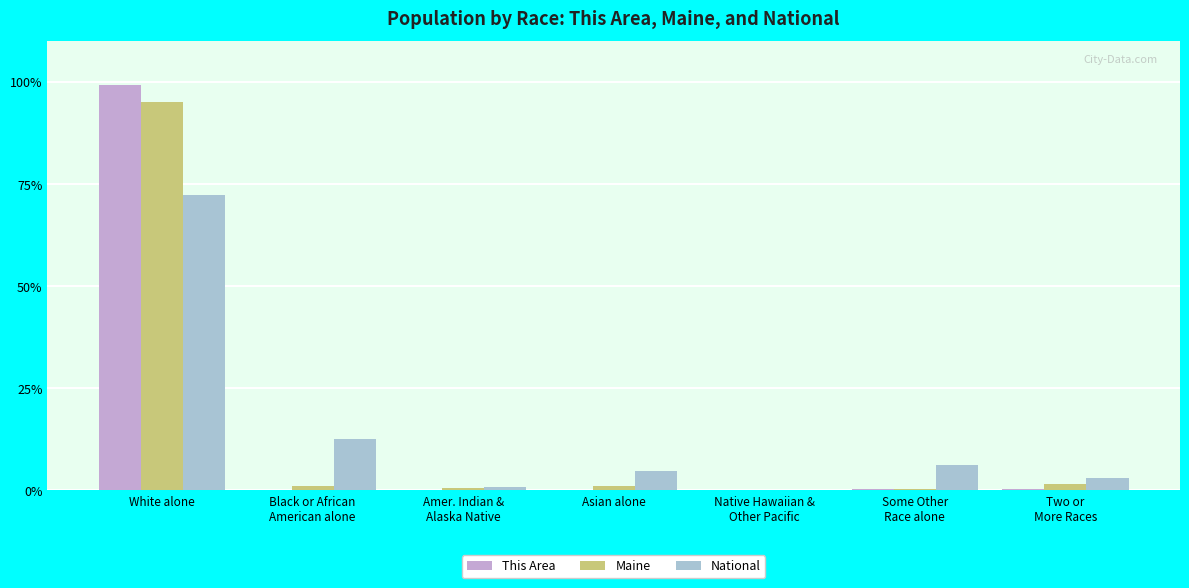

Where is National nearest to the value 36?

Black or African
American alone